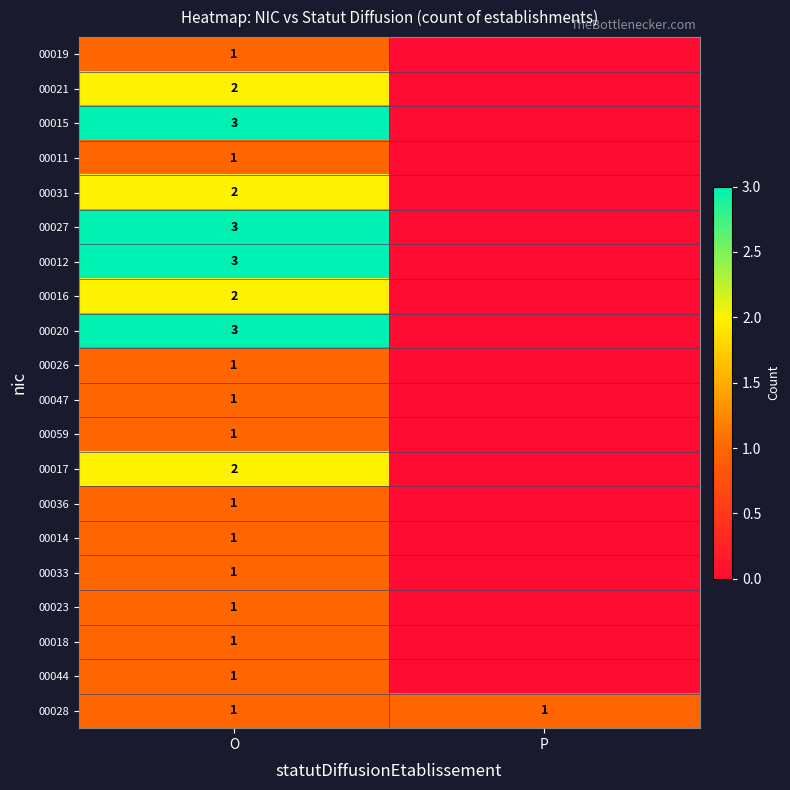

Is it true that 00012 equals 3 at O?

True